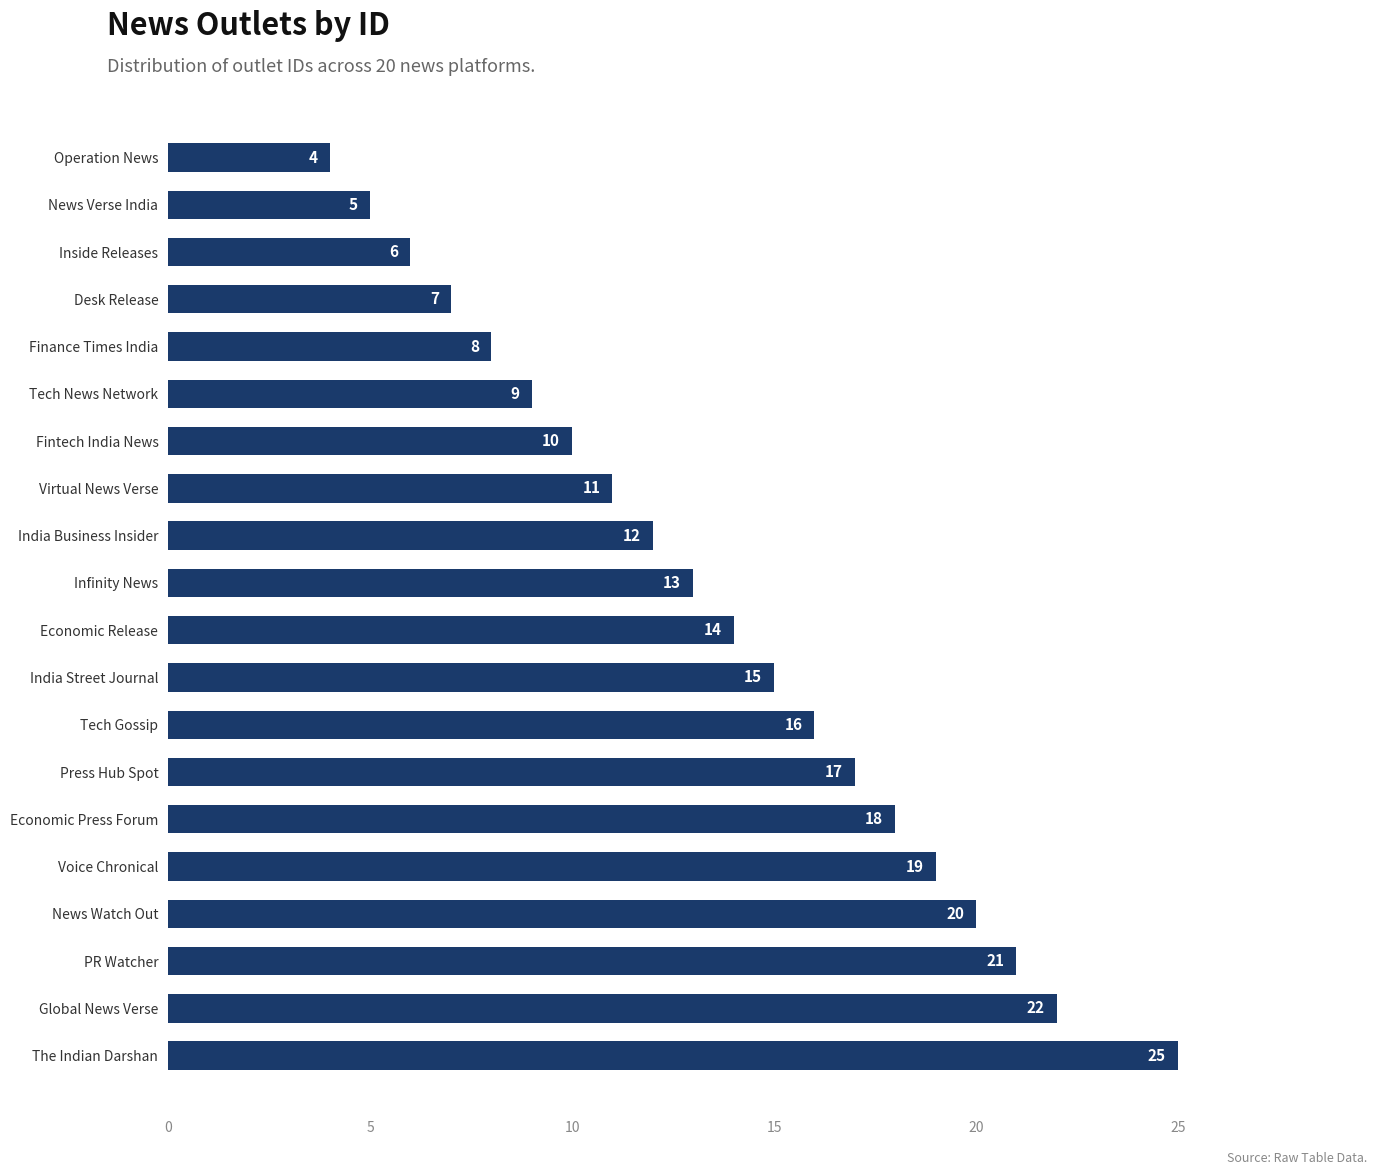

List the labels in order of value, smallest first.

Operation News, News Verse India, Inside Releases, Desk Release, Finance Times India, Tech News Network, Fintech India News, Virtual News Verse, India Business Insider, Infinity News, Economic Release, India Street Journal, Tech Gossip, Press Hub Spot, Economic Press Forum, Voice Chronical, News Watch Out, PR Watcher, Global News Verse, The Indian Darshan